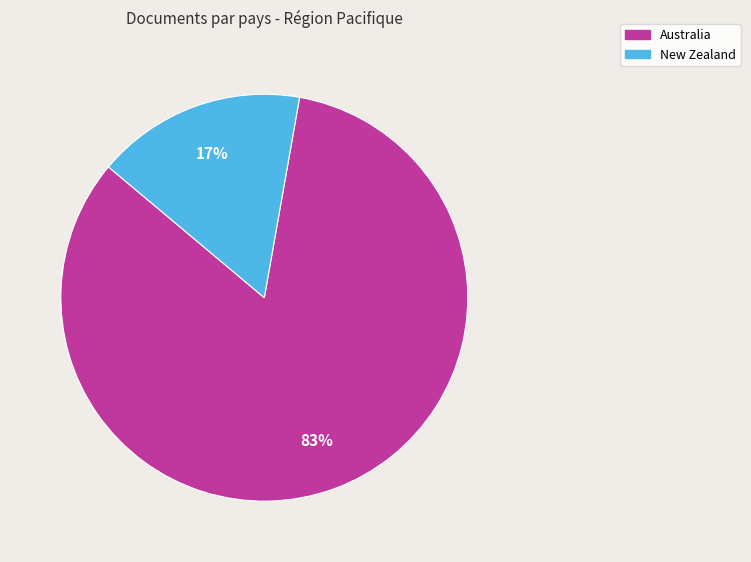

To the nearest percent, what percentage of the pie is New Zealand?

17%